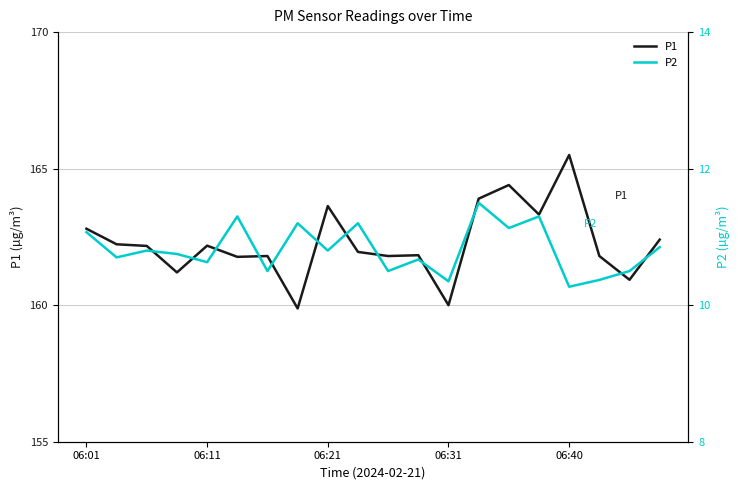

True or false: P1 has a value of 239.5 at 06:11.

False